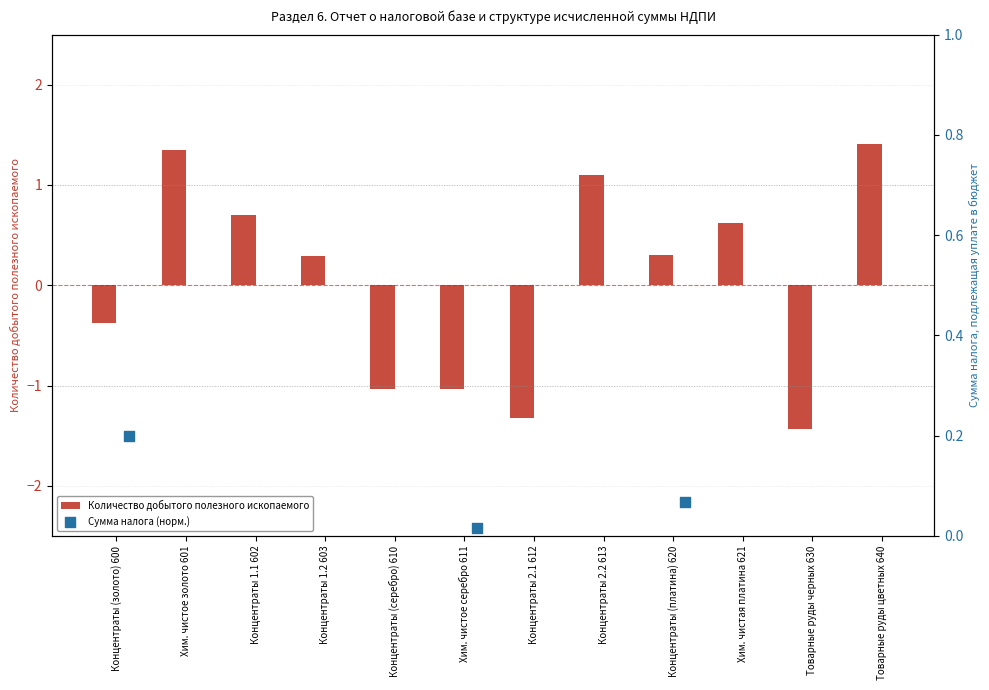

What are all the series names shown in the legend?

Количество добытого полезного ископаемого, Сумма налога (норм.)